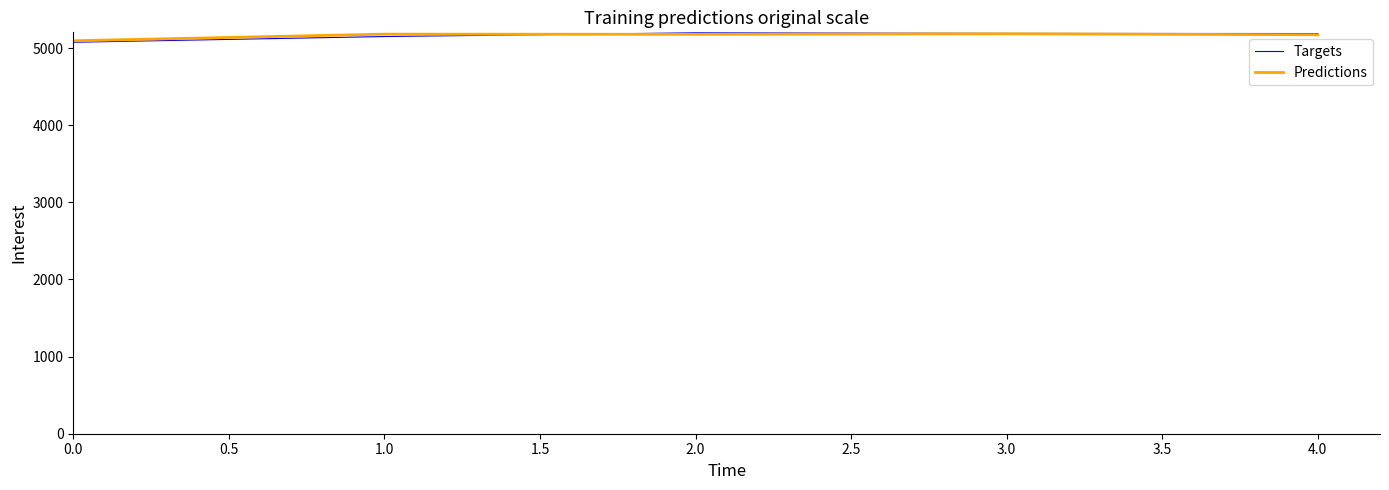

Between which two adjacent categories do Targets and Predictions first intersect?

1.0 and 2.0